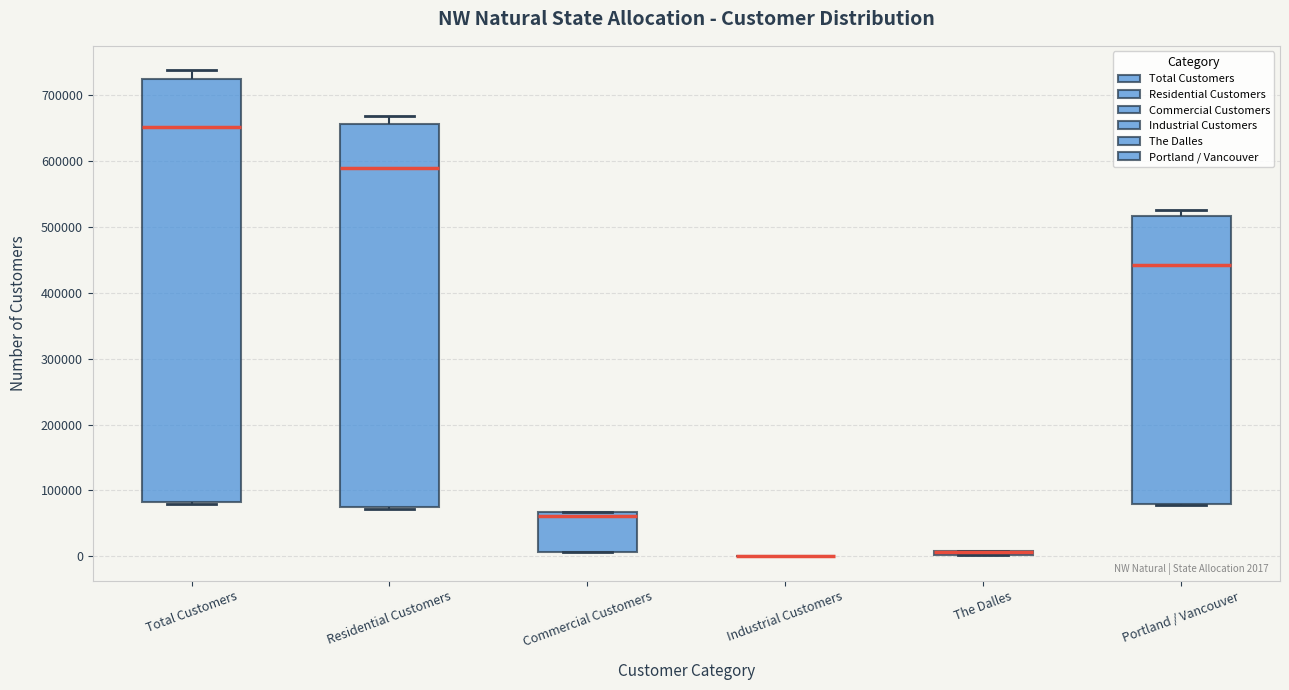

Which box is the tallest, from its lower edge to its upper edge?

Total Customers